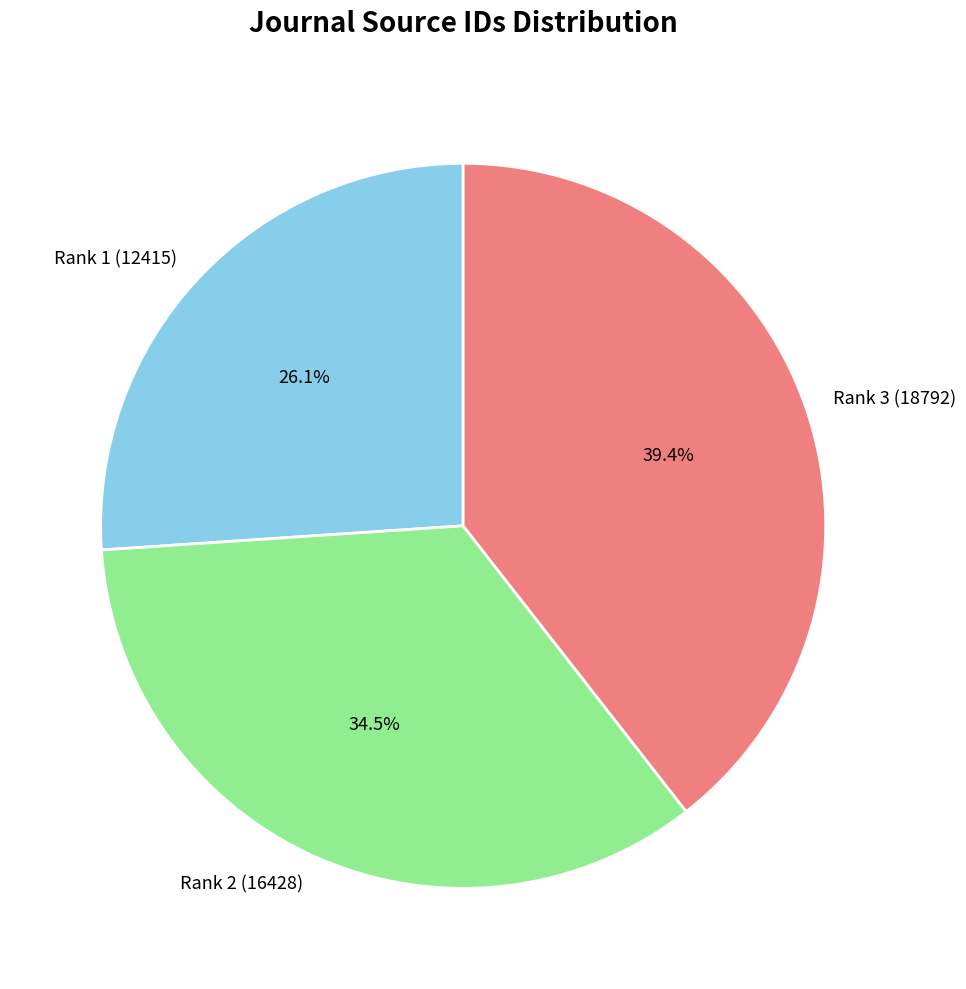

Which slice is the smallest?

Rank 1 (12415)